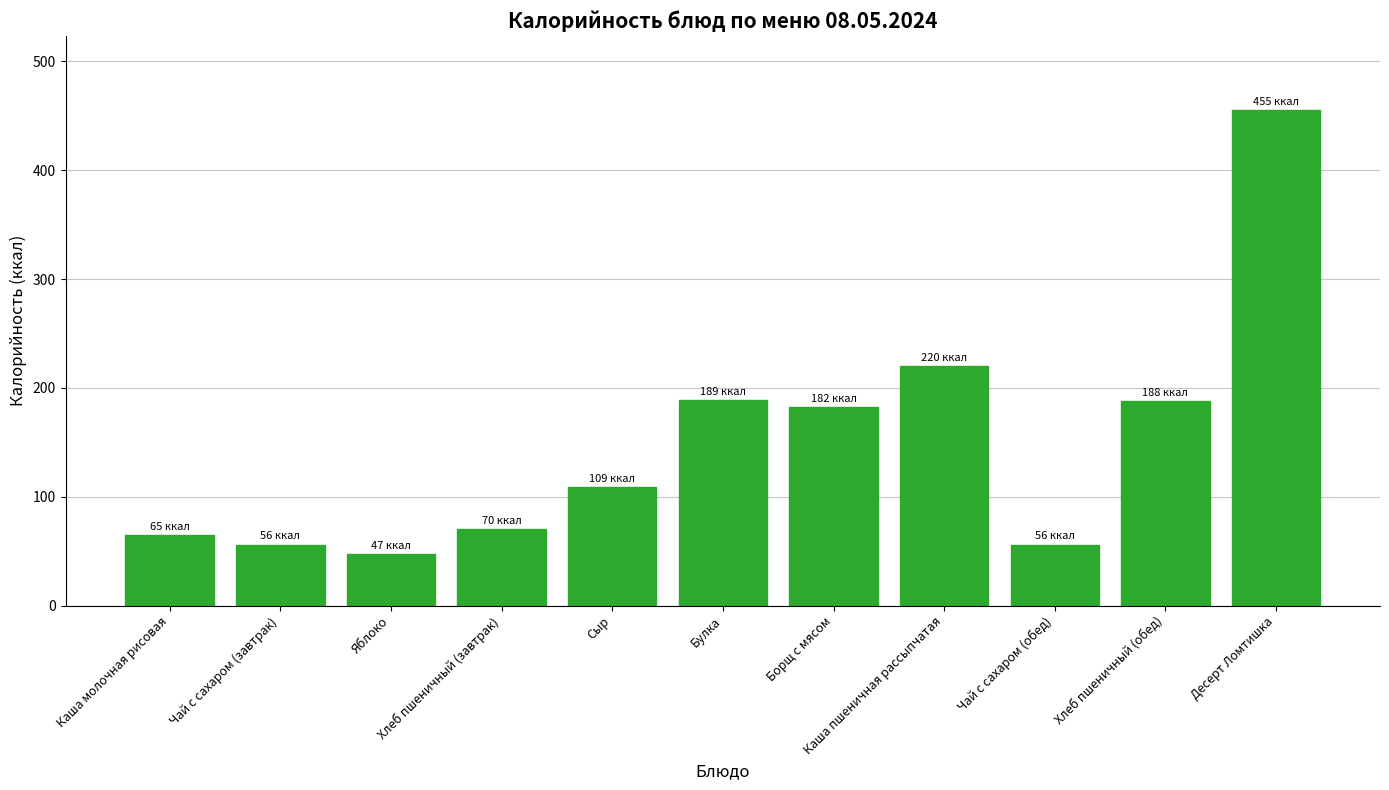

Does the chart contain stacked bars?

No